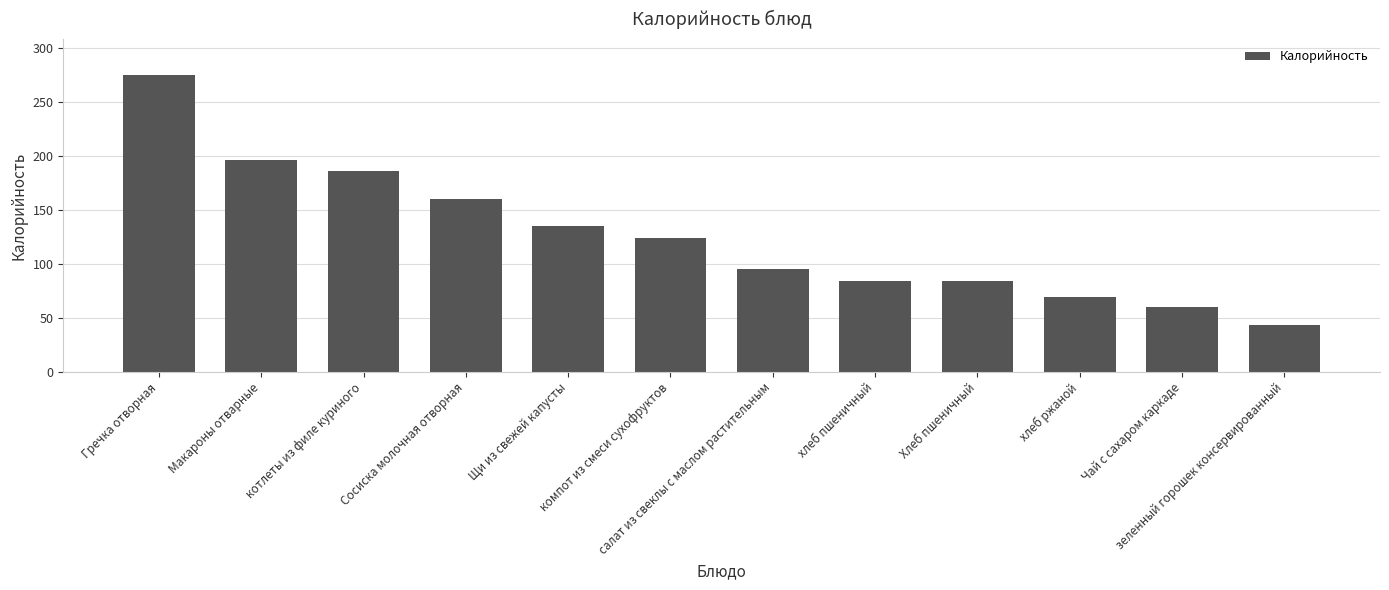

At which label is the value closest to 159?

Сосиска молочная отворная